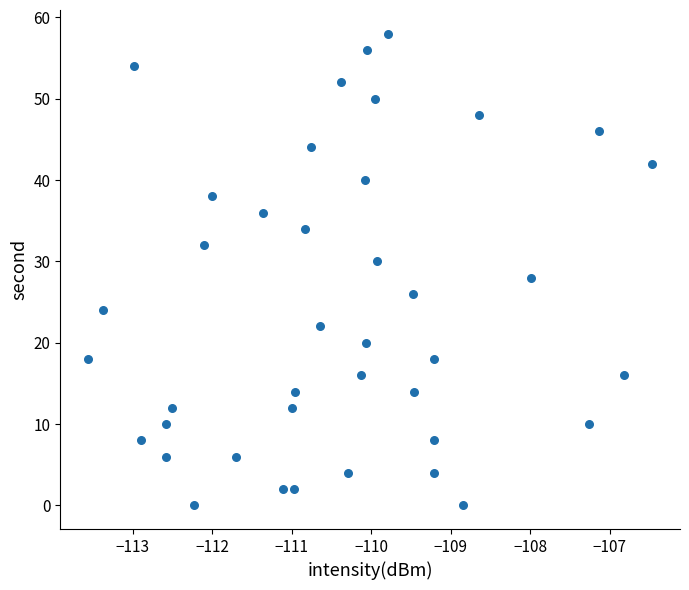

What is the range of Y values (max minus min)?

58